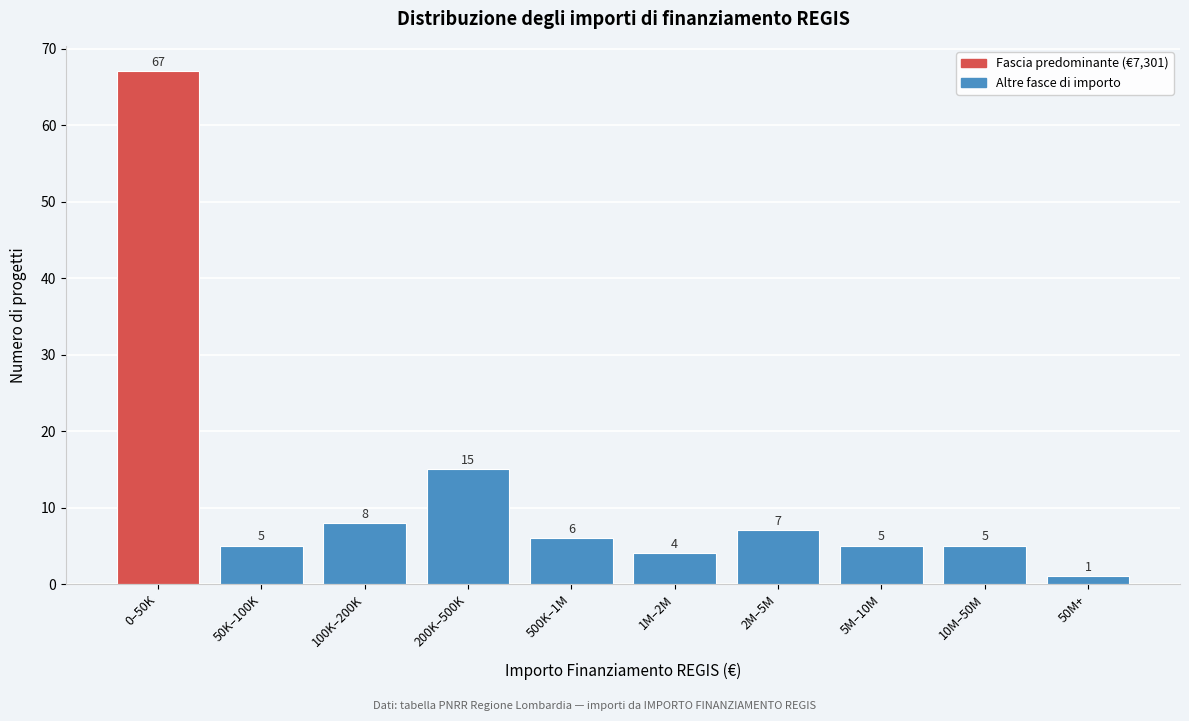

Reading right to left, list all the values displayed in this chart.

1	5	5	7	4	6	15	8	5	67